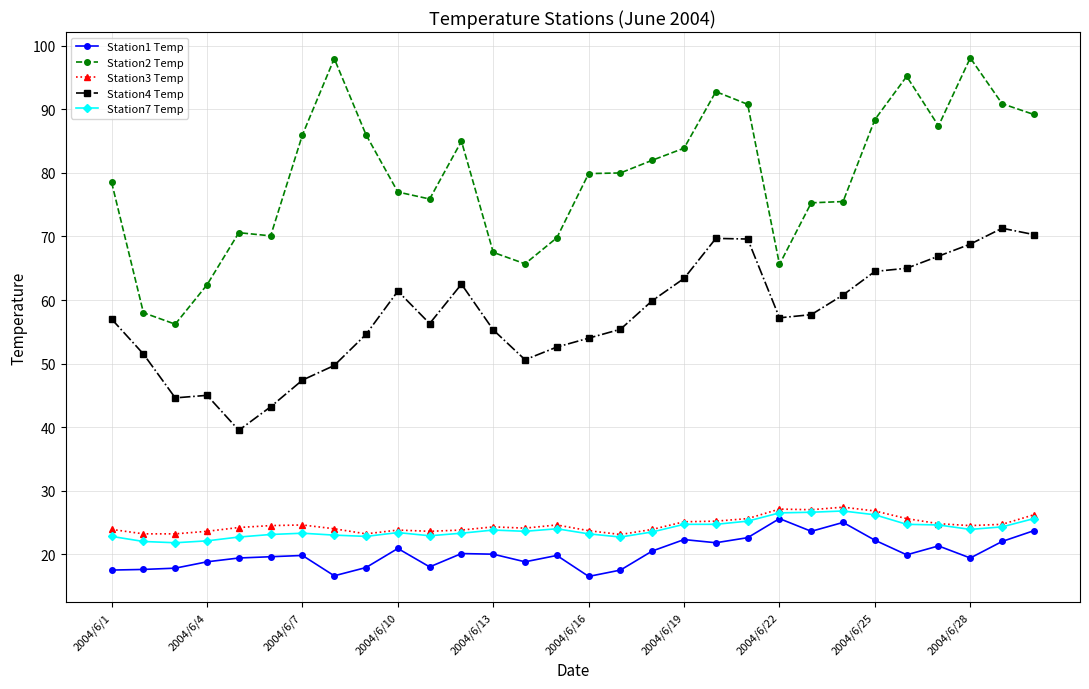

True or false: Station7 Temp has more than 2 points higher than both neighbors.

True